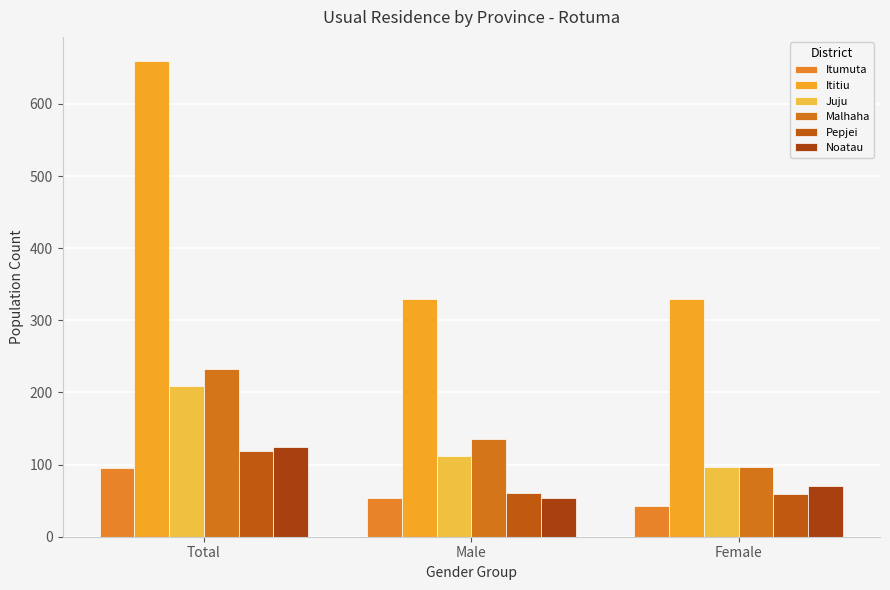

What is the average value of the Juju series?

139